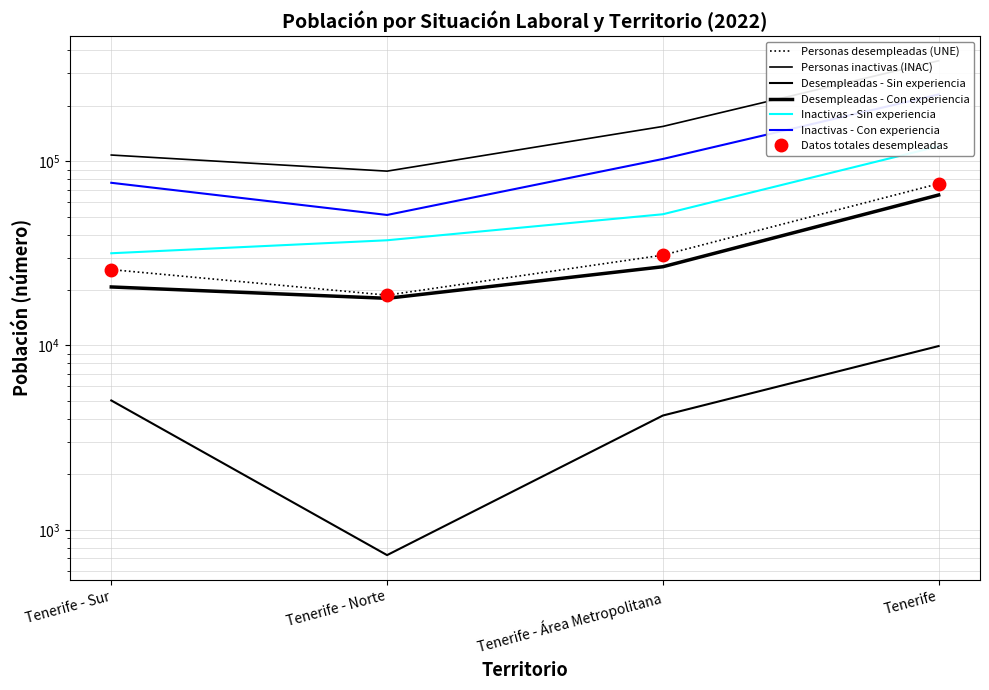

Where does the Inactivas - Sin experiencia series first go above 51528?

Tenerife